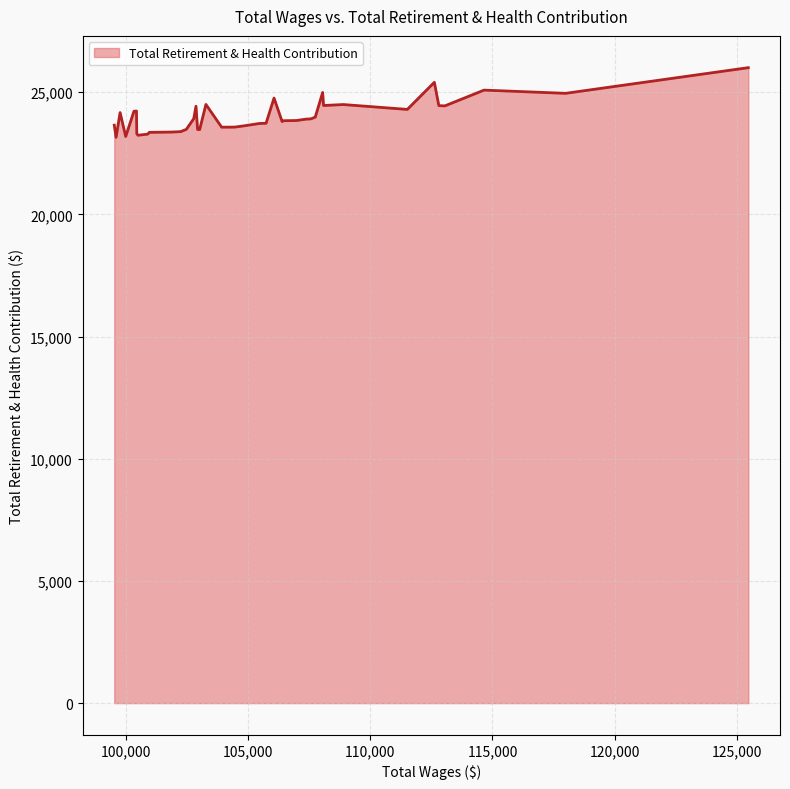

What is the minimum value shown in the chart?

23152